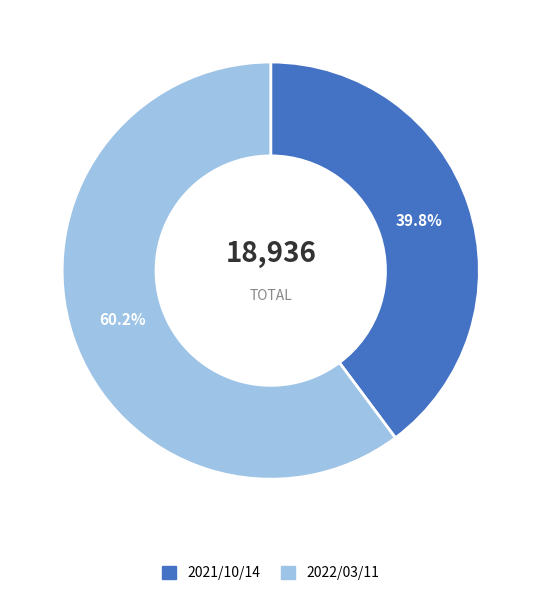

Approximately how many times larger is the value at 2022/03/11 compared to 2021/10/14?

1.5